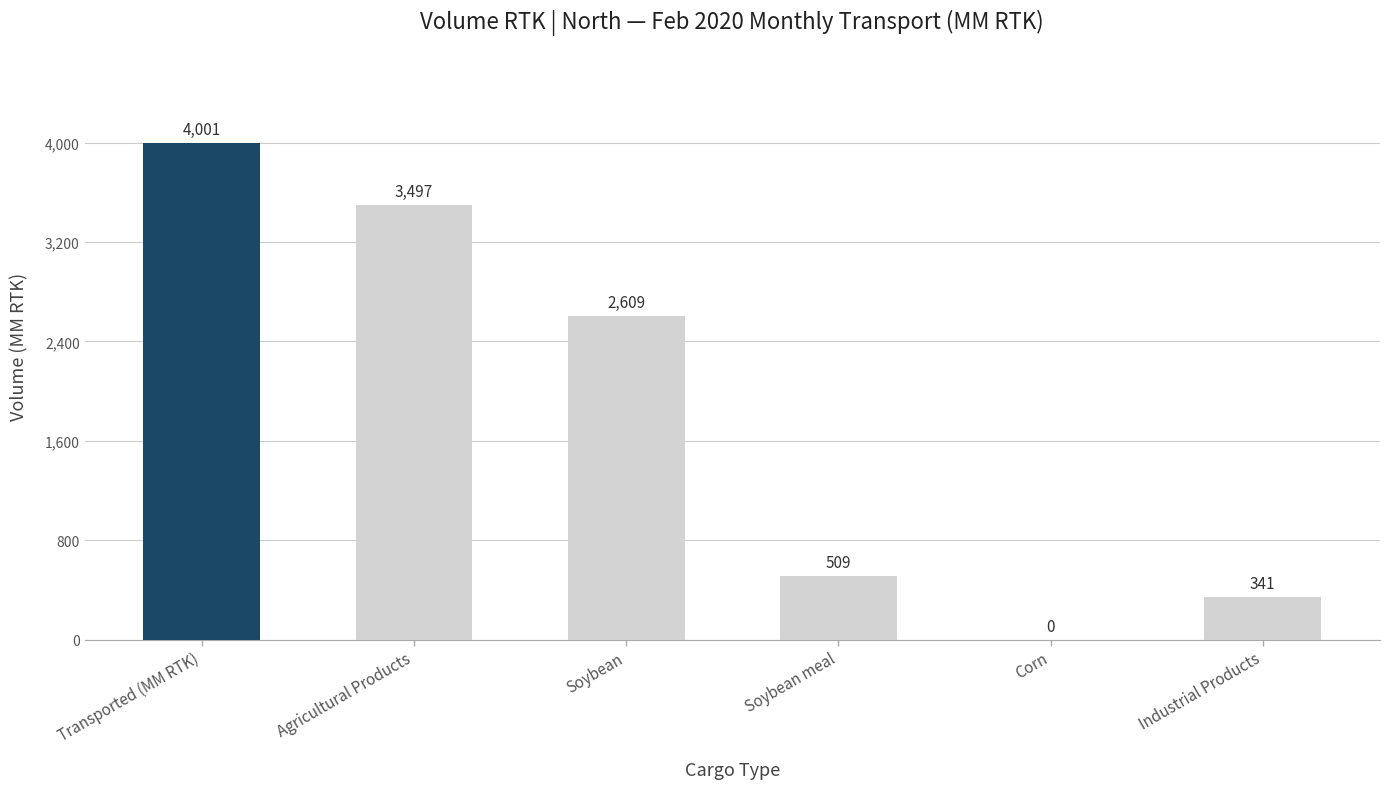

What is the approximate value at Soybean?

2608.6